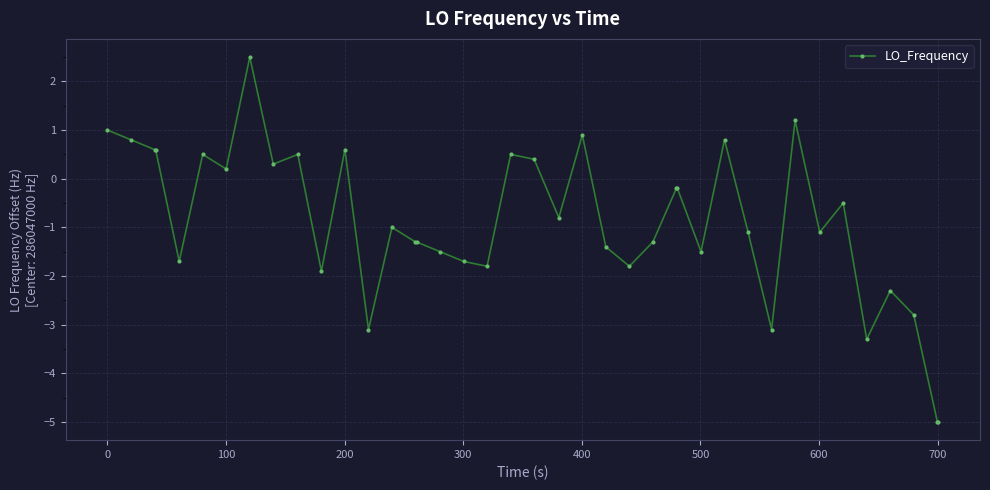

What is the value of the 19th point from the left?

-1.8